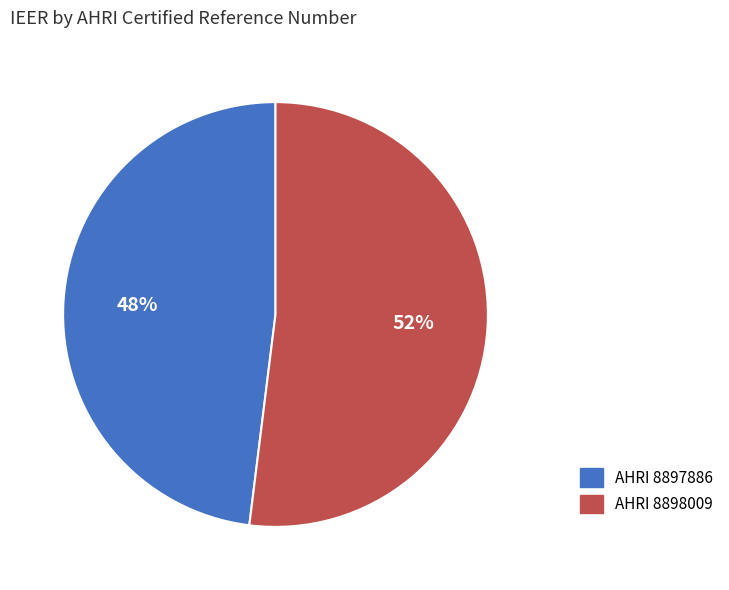

Count the number of slices in the pie.

2